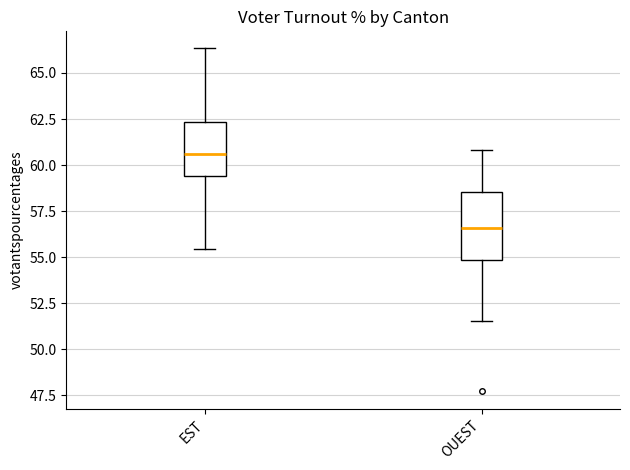

Where does the median line of the box for EST sit on the y-axis? The values are not printed on the chart, so give them approximately, as read against the axis.

60.5